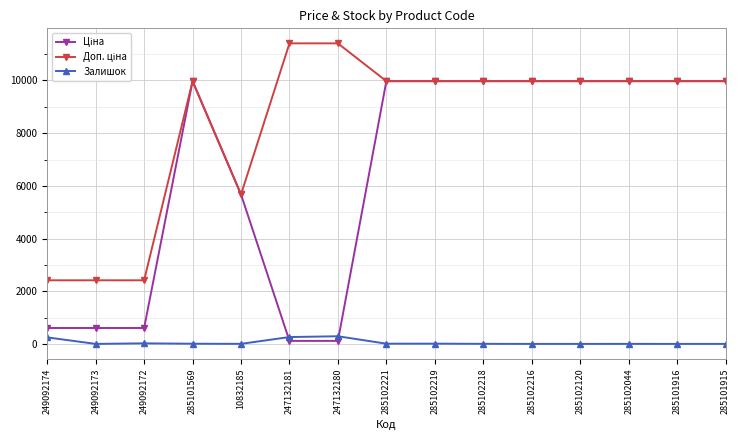

What is the maximum value for Залишок?

290.0